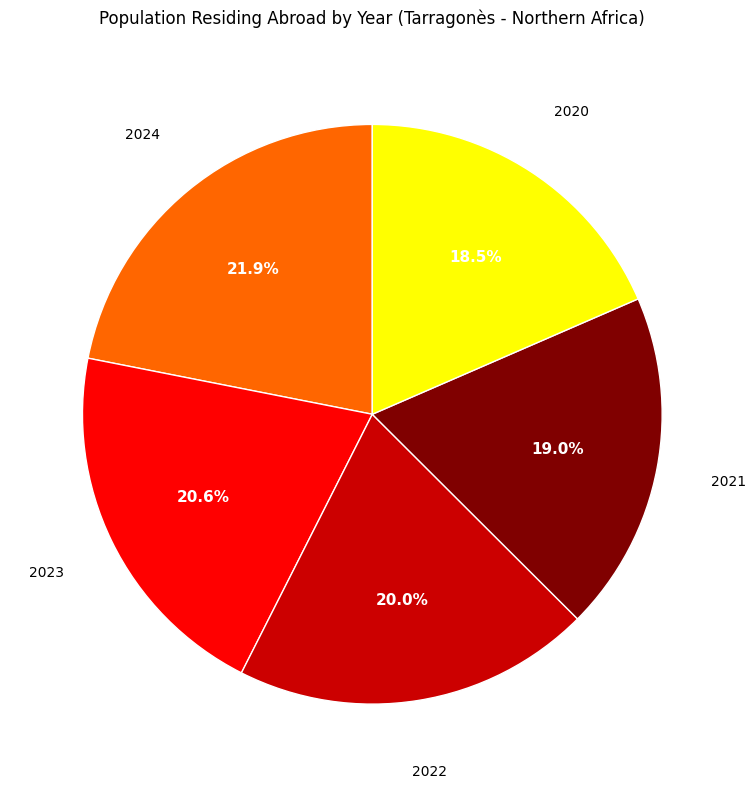

Is there any slice that represents more than half of the pie?

No